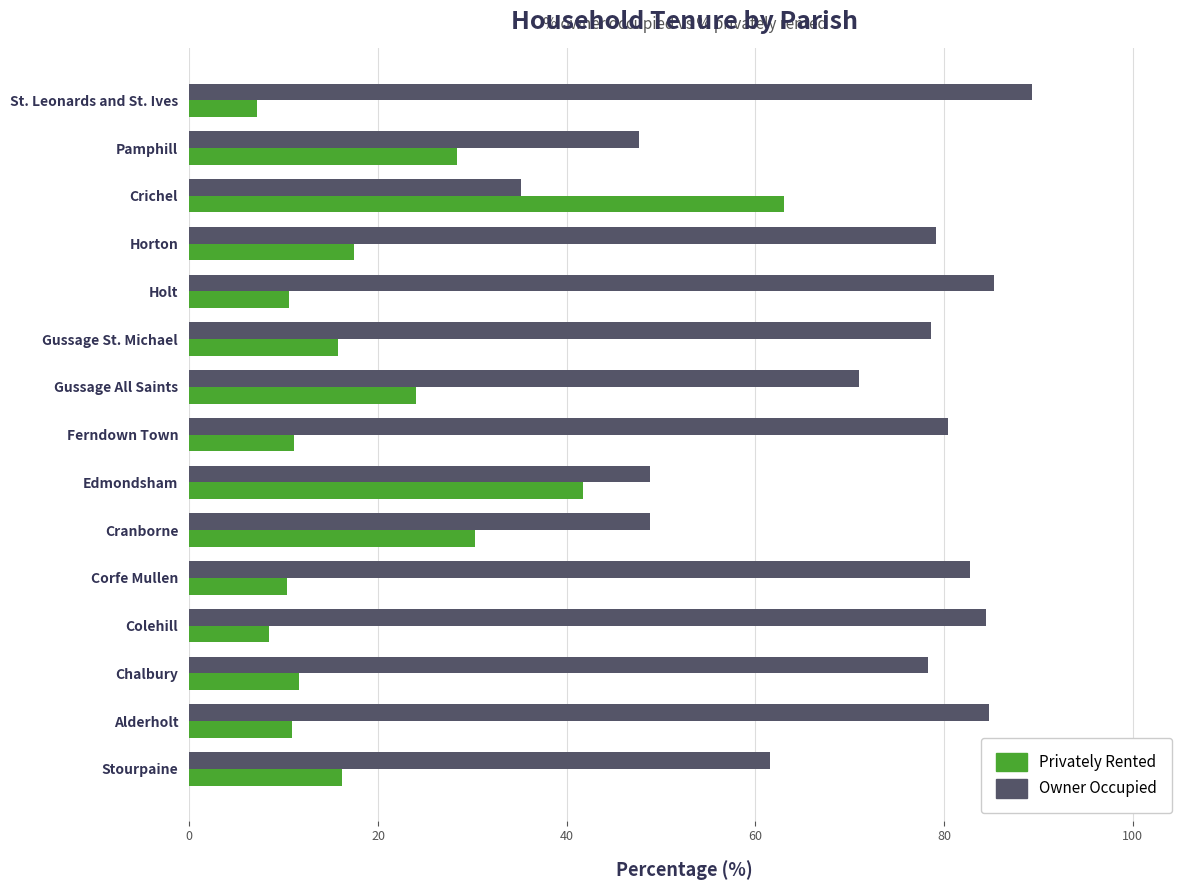

Is it true that Owner Occupied equals 84.4 at Colehill?

True